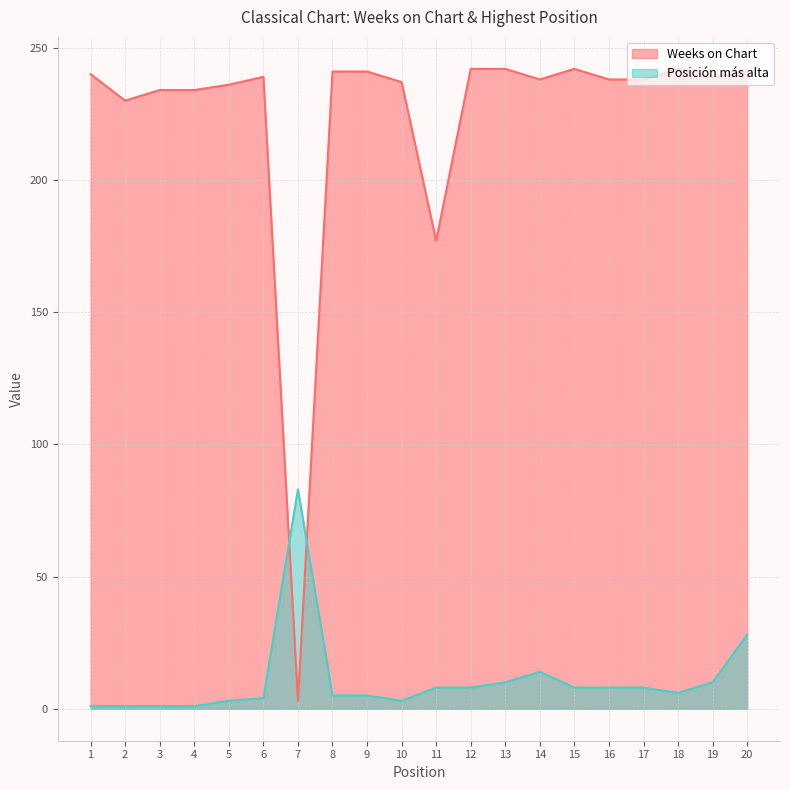

Which category has the lowest value across all series?

1